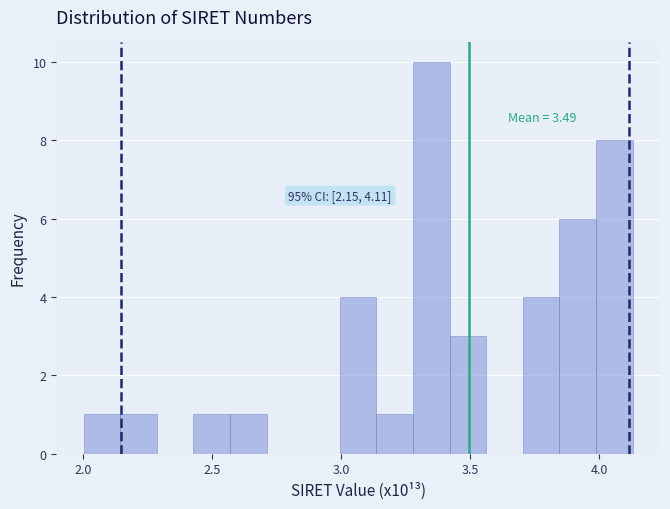

Around what value on the x-axis is the tallest bar? Give the approximate position of its centre, as read against the axis.

3.35